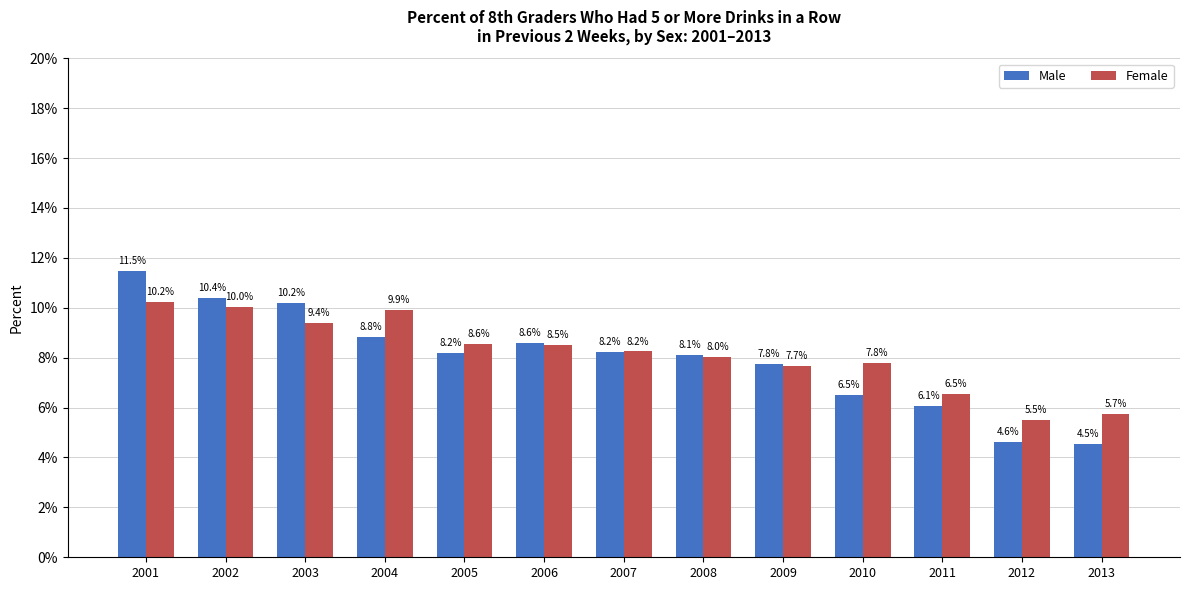

At which label does Male first exceed 8?

2001